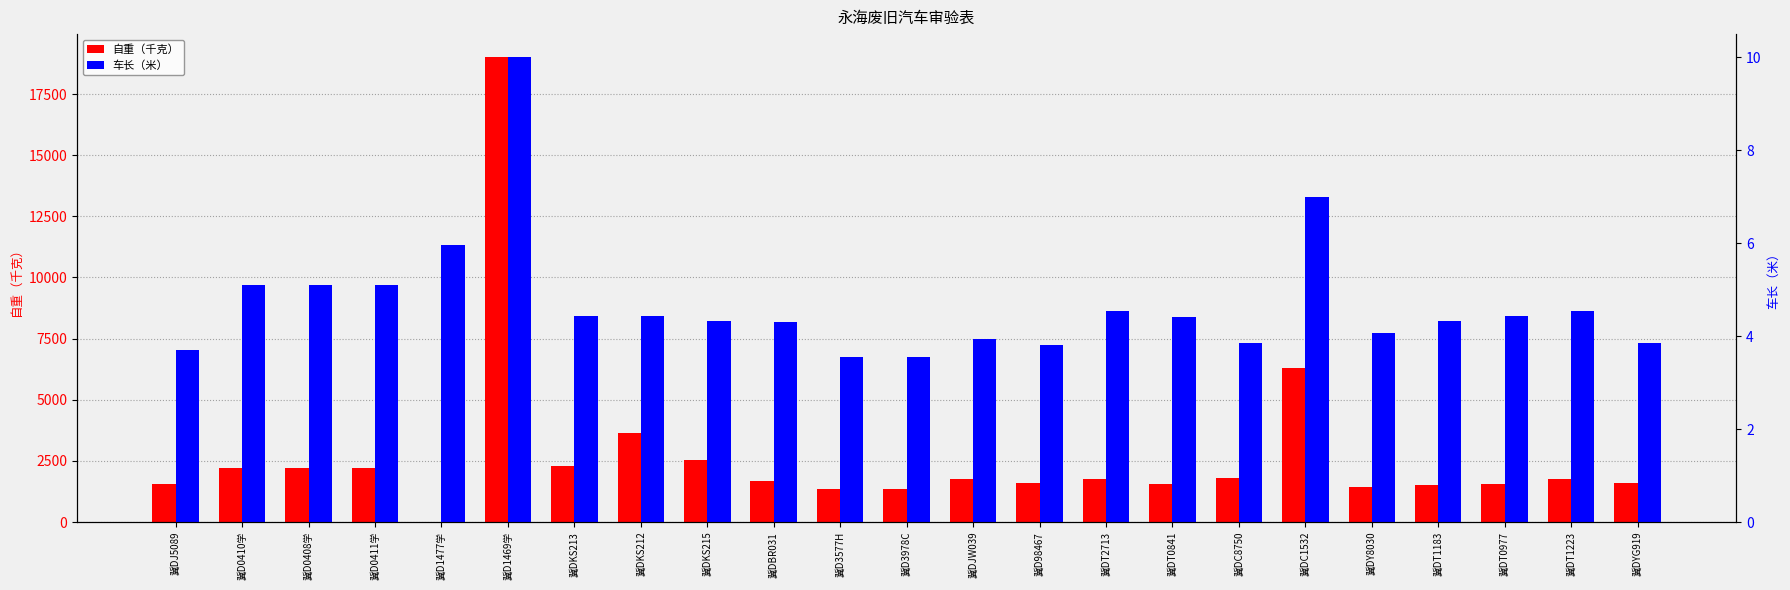

Rank the series at 冀DJ5089 from lowest to highest value.

车长（米）, 自重（千克）